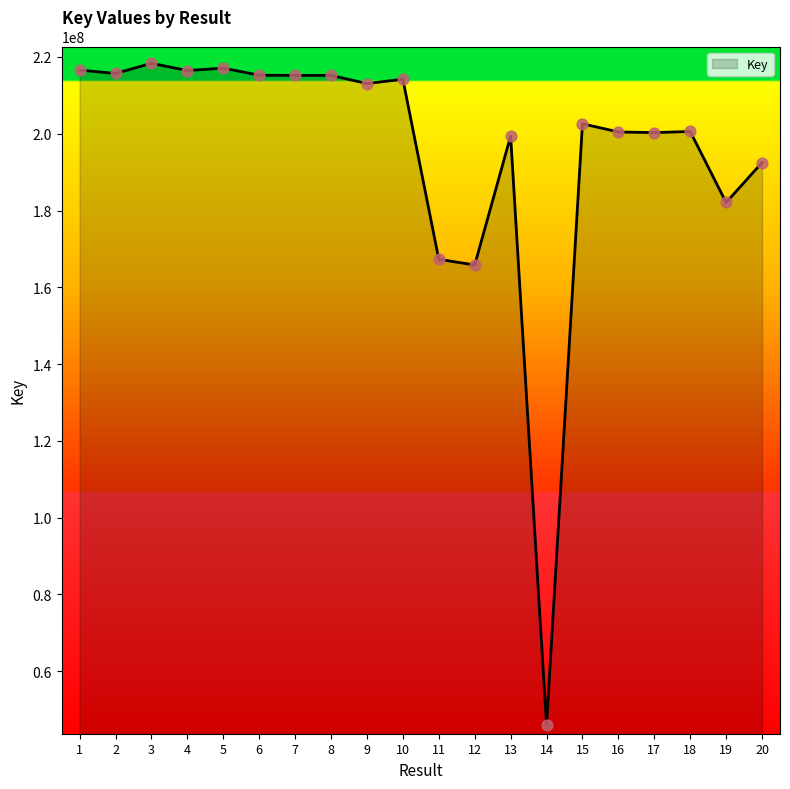

What is the ratio of the value at 9 to the value at 19?

1.2